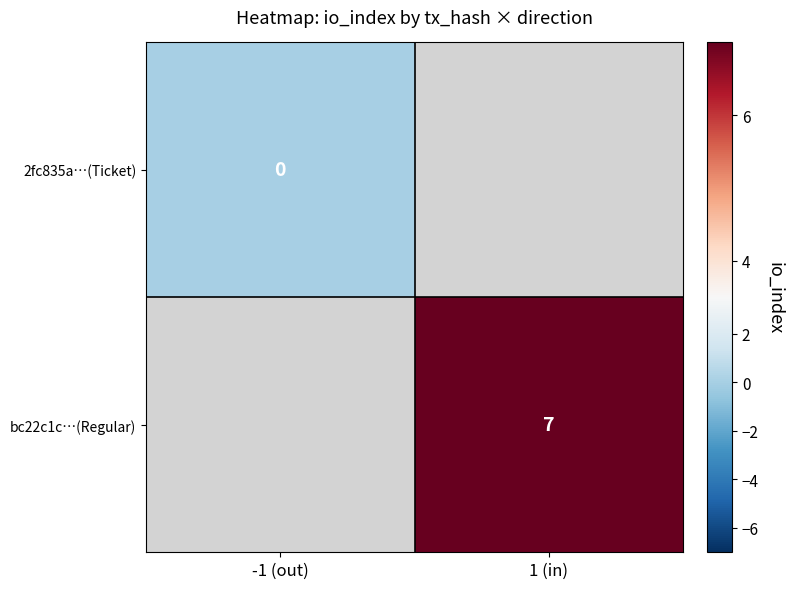

Which has a higher value, -1 (out) or 1 (in)?

1 (in)